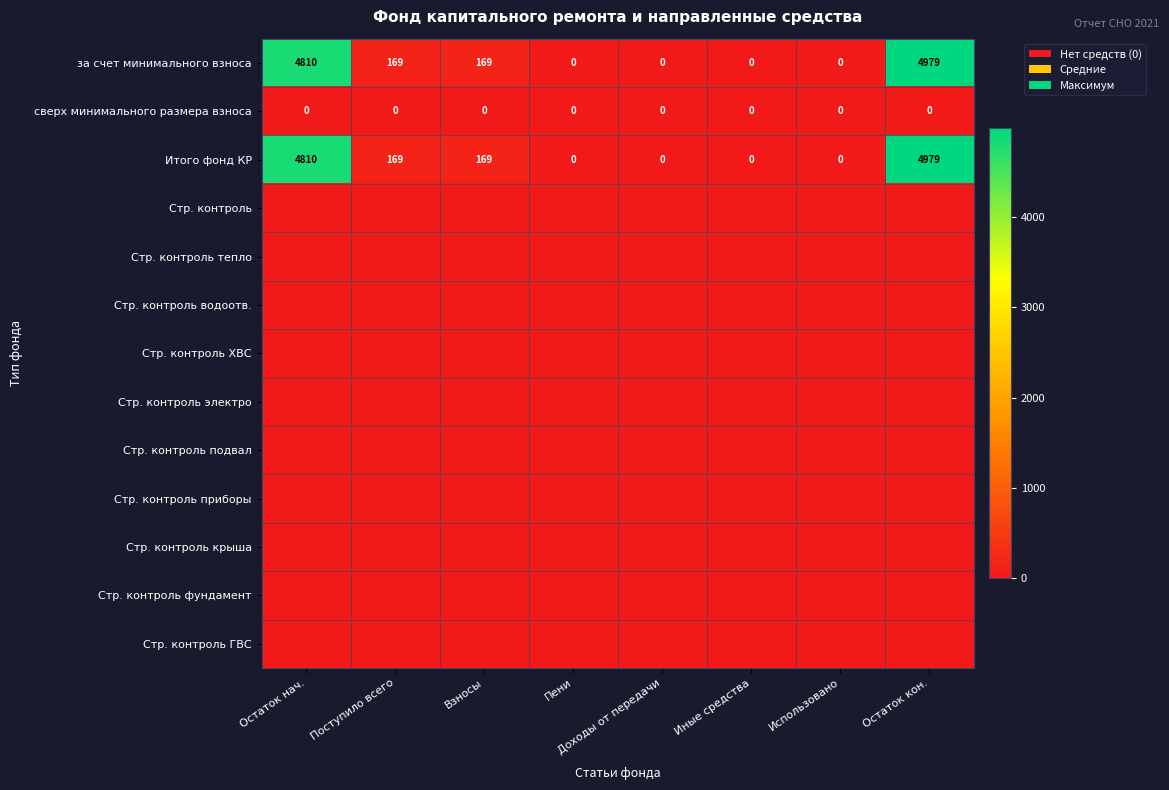

Is it true that Итого фонд КР equals 83 at Взносы?

False